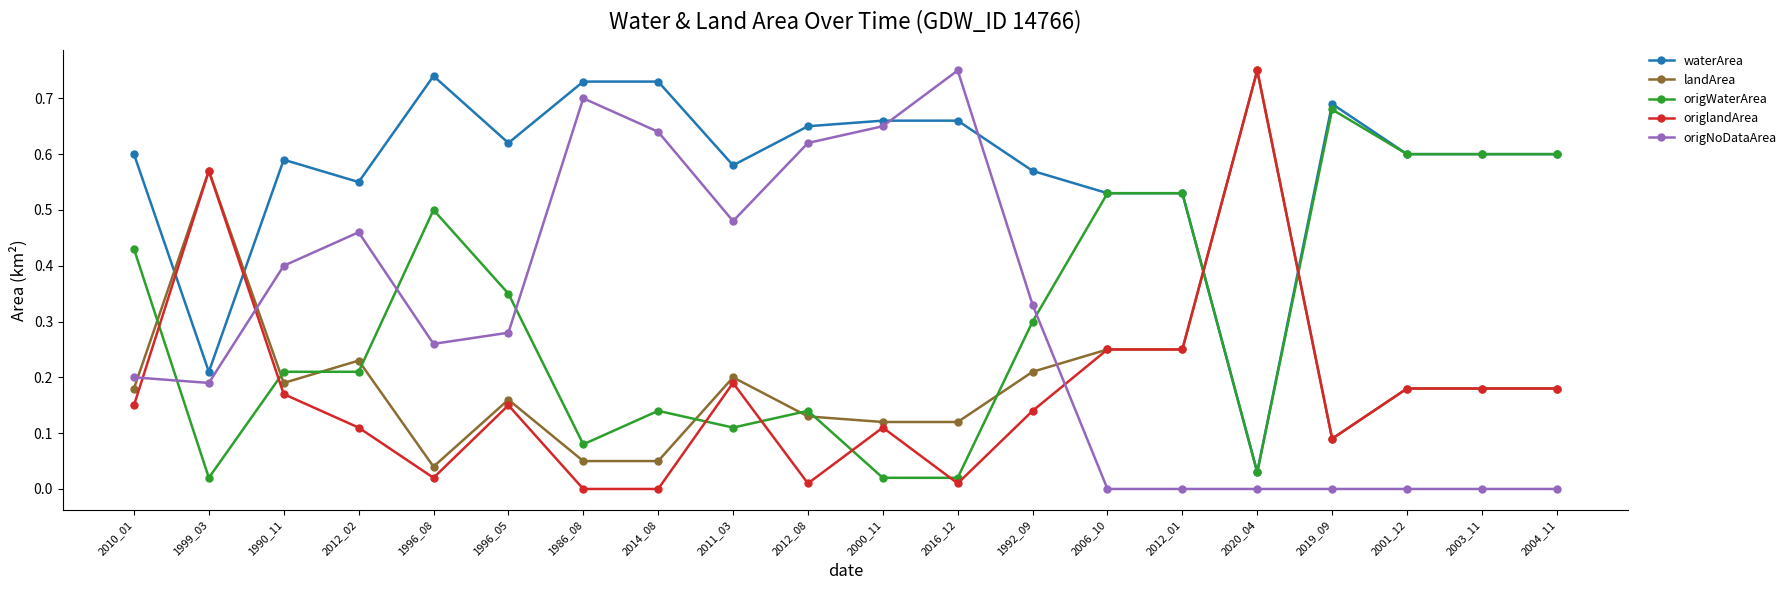

Which series has the largest total across all categories?

waterArea